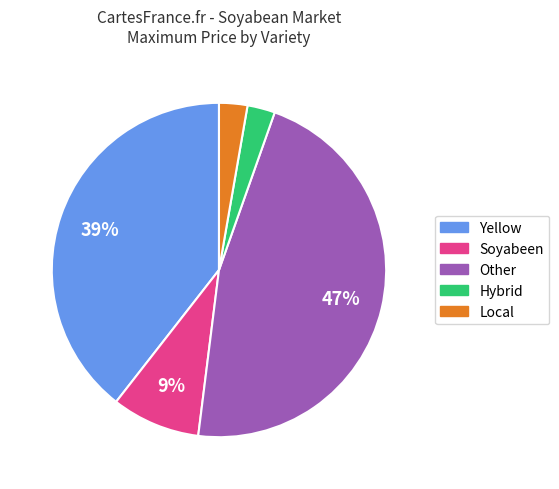

To the nearest percent, what is the average slice percentage?

20%